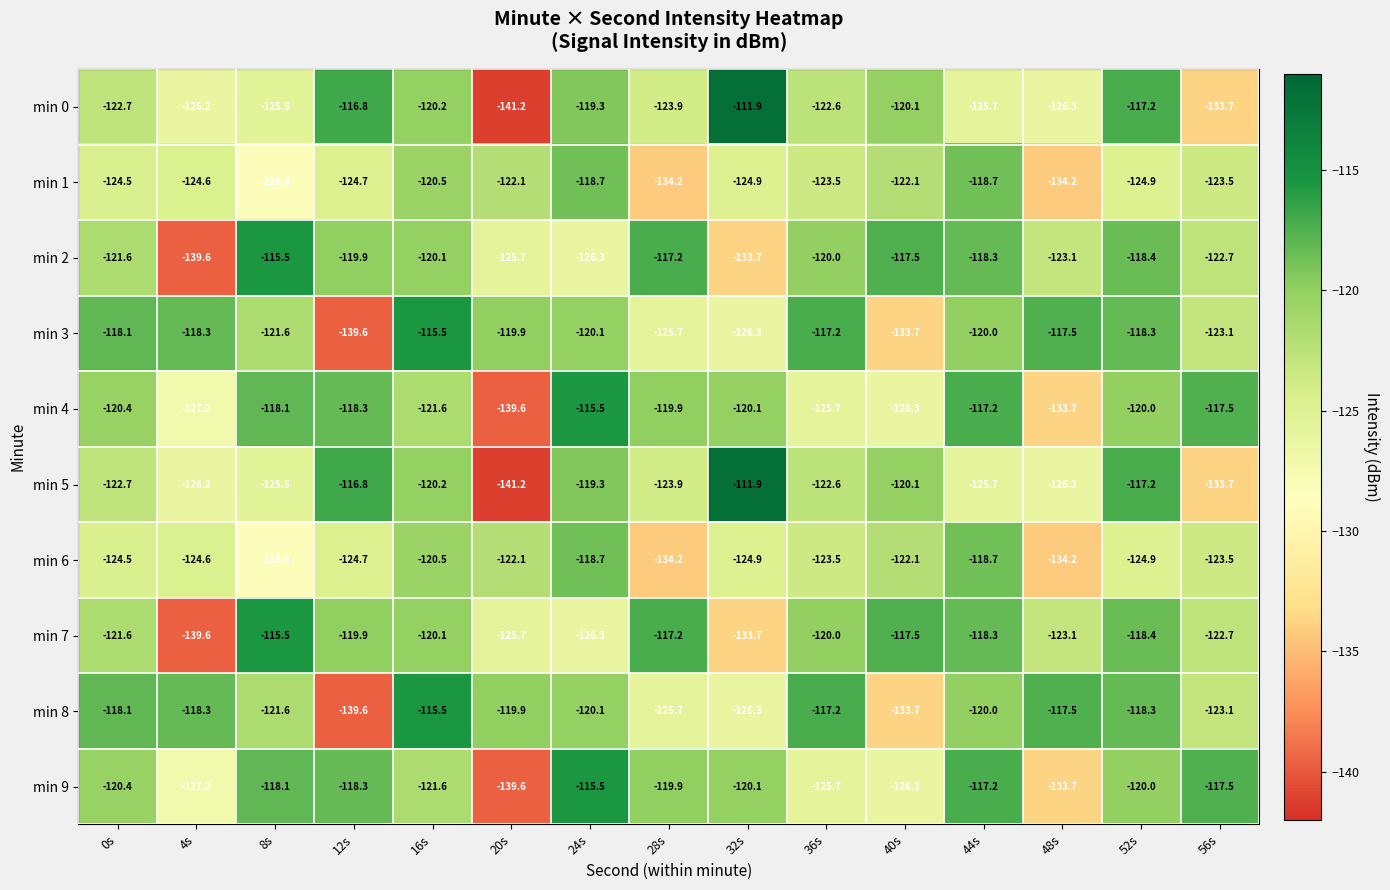

Is it true that min 9 equals -44.9 at 24s?

False